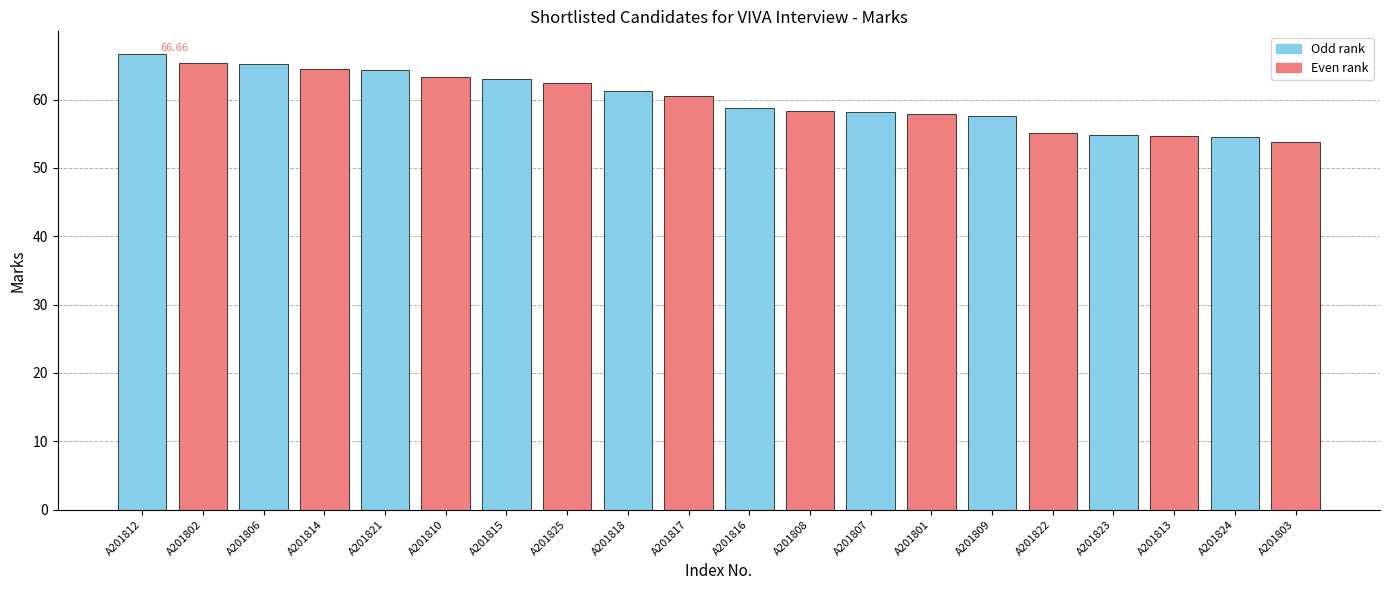

The chart shows a value of 64.4 at A201814. True or false?

True